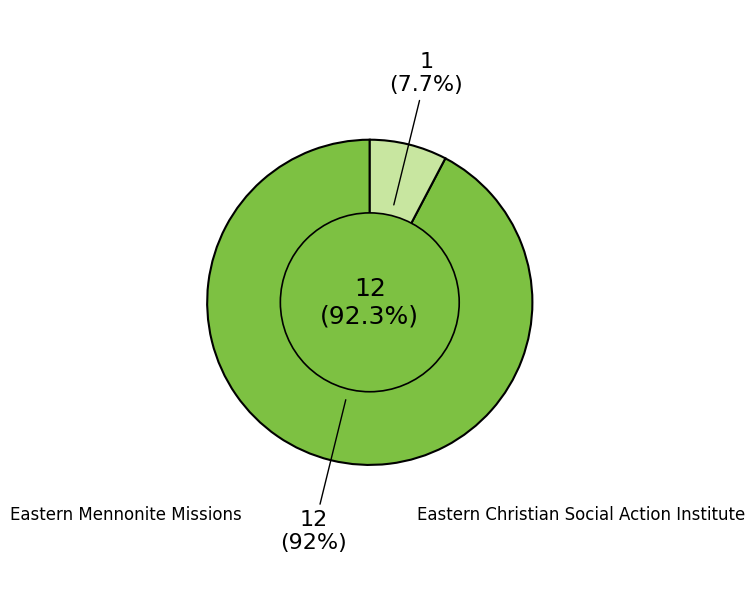

Which category accounts for the majority?

Eastern Mennonite Missions